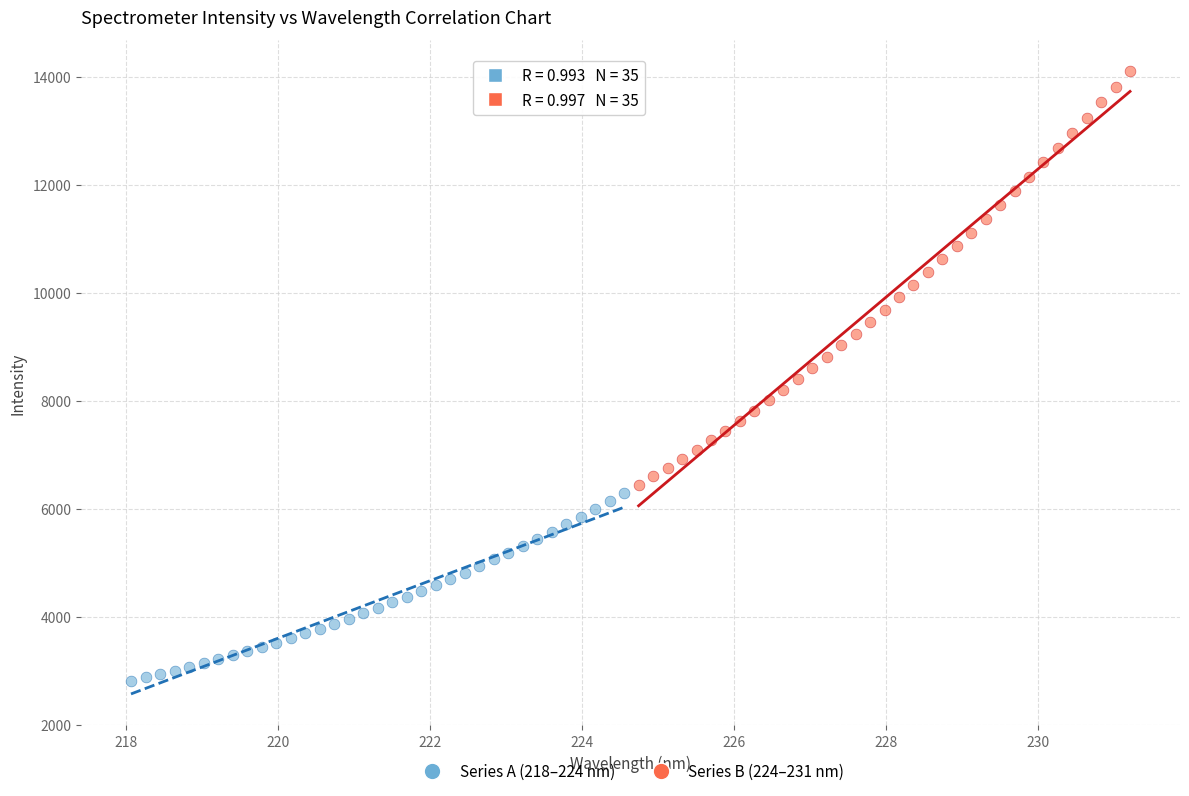

Which series contains the highest Y value?

Series B (224–231 nm)